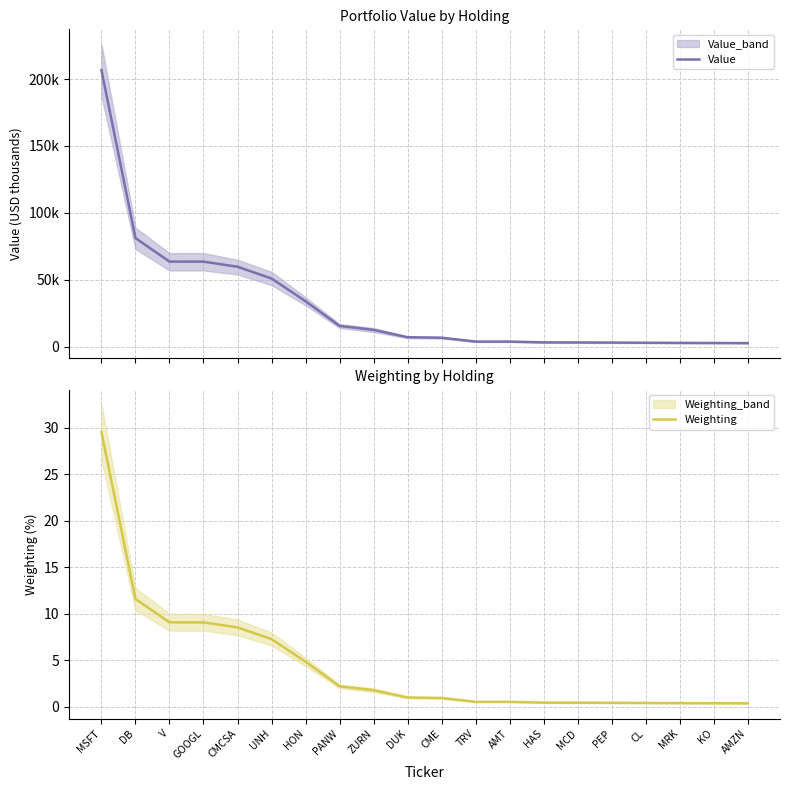

What is the average value of the Value series?

31516.2